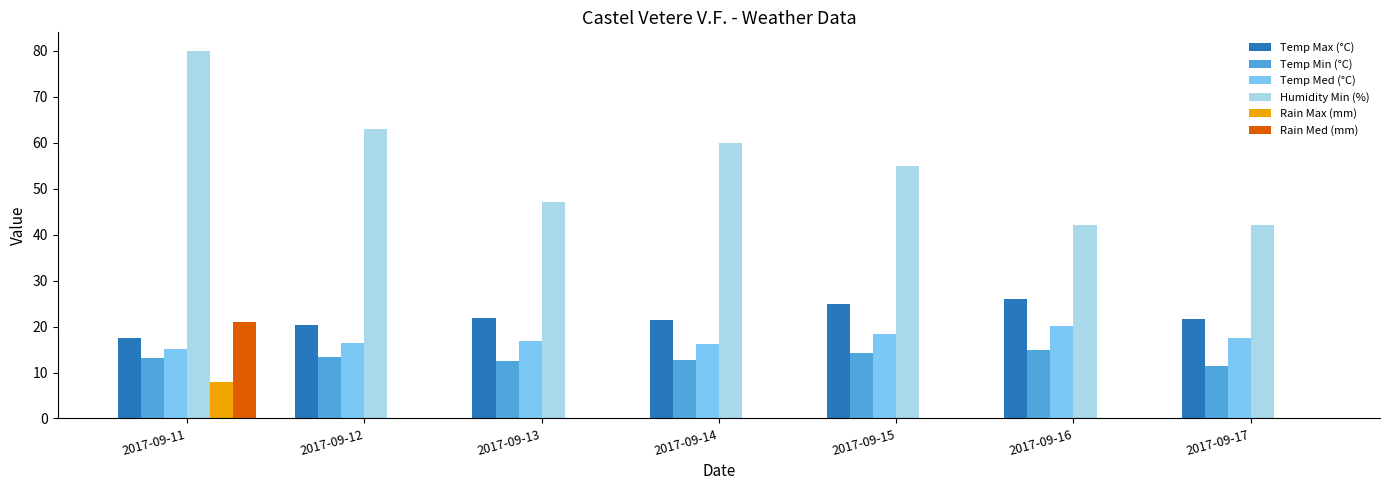

Is the value of Rain Max (mm) at 2017-09-13 greater than the value of Temp Min (°C) at 2017-09-14?

No